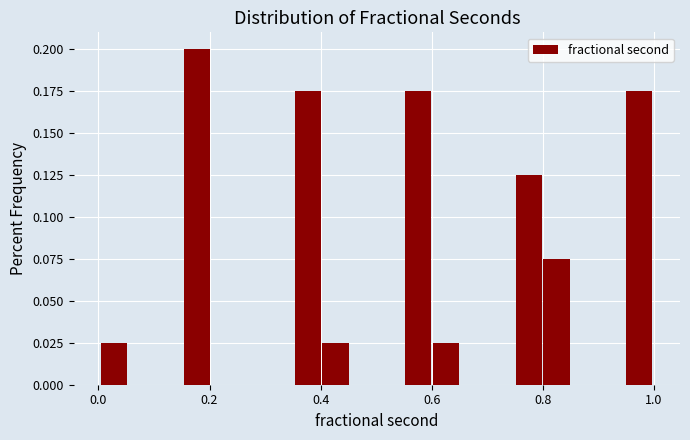

Read against the x-axis, roughly where is the centre of the tallest bar?

0.18